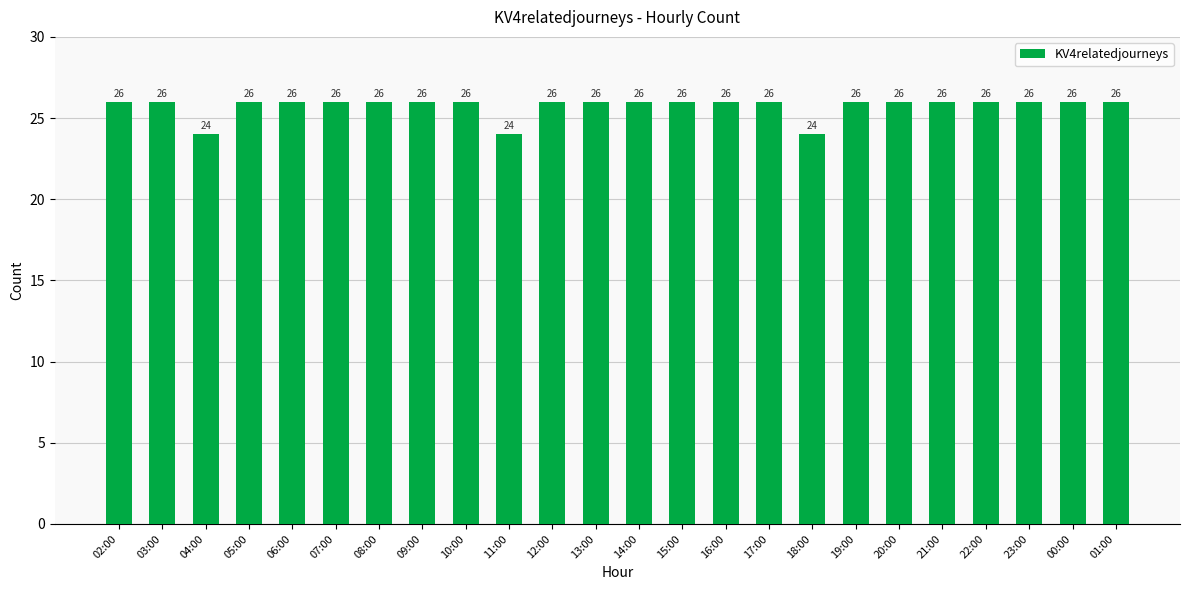

What is the value of the 15th bar from the left?

26